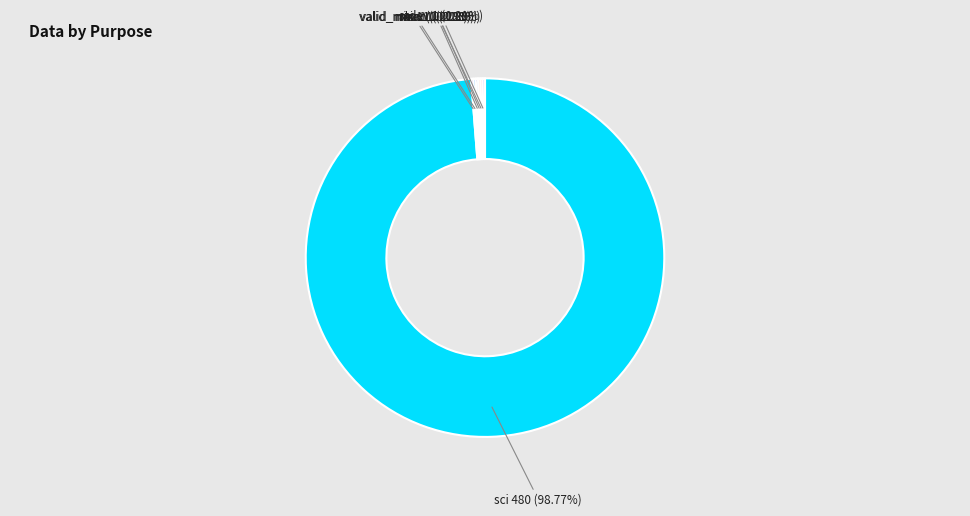

Is there any slice that represents more than half of the pie?

Yes